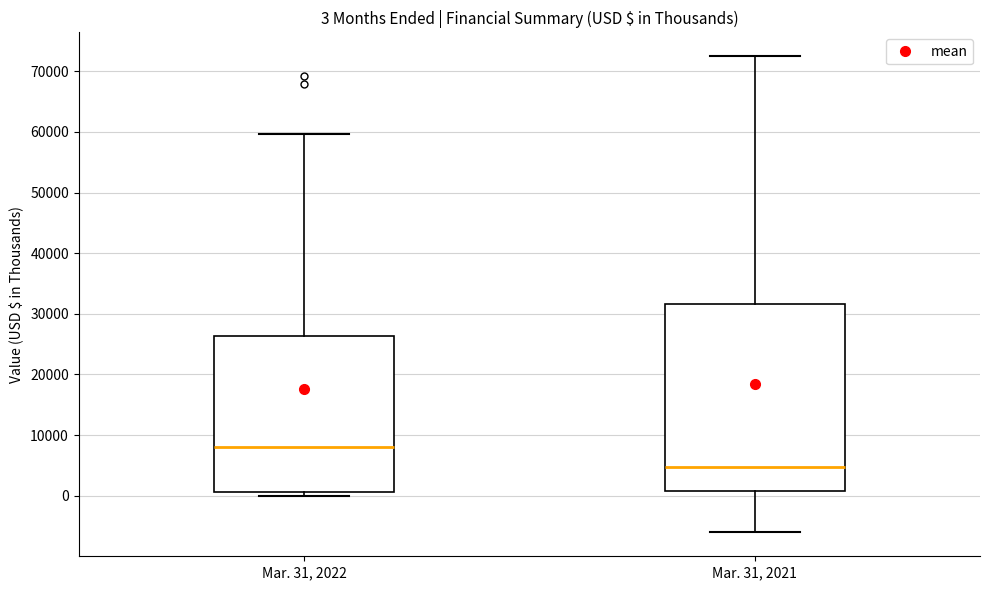

Which box's median line is the lowest?

Mar. 31, 2021